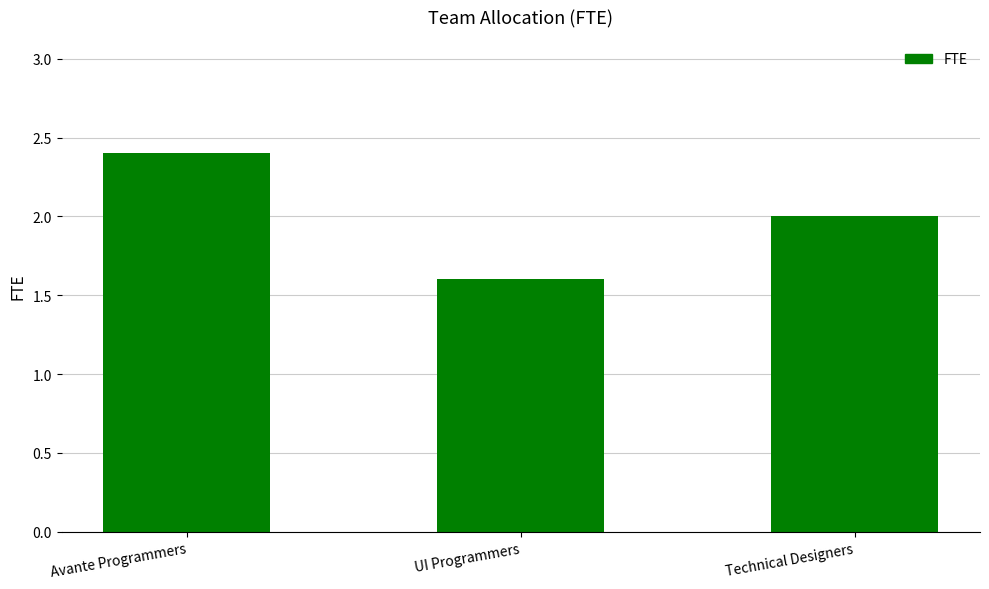

Where is the data nearest to the value 2?

Technical Designers